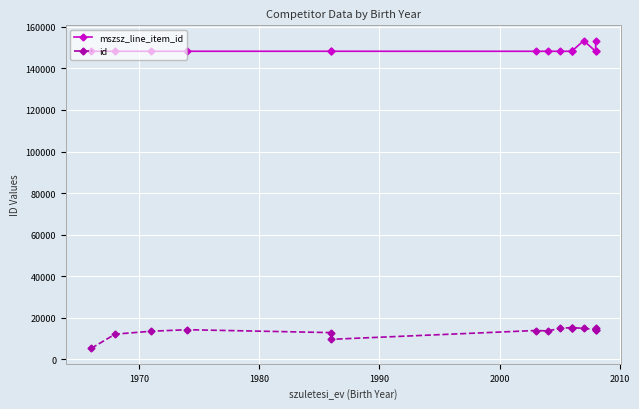

The id series shows 5898 at 10. True or false?

False